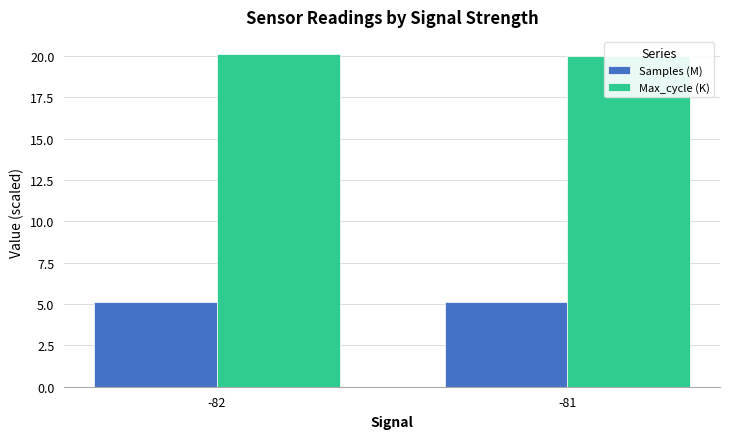

Reading left to right, what are all the values shown in this chart?

Samples (M): 5.1	5.1
Max_cycle (K): 20.1	20.0